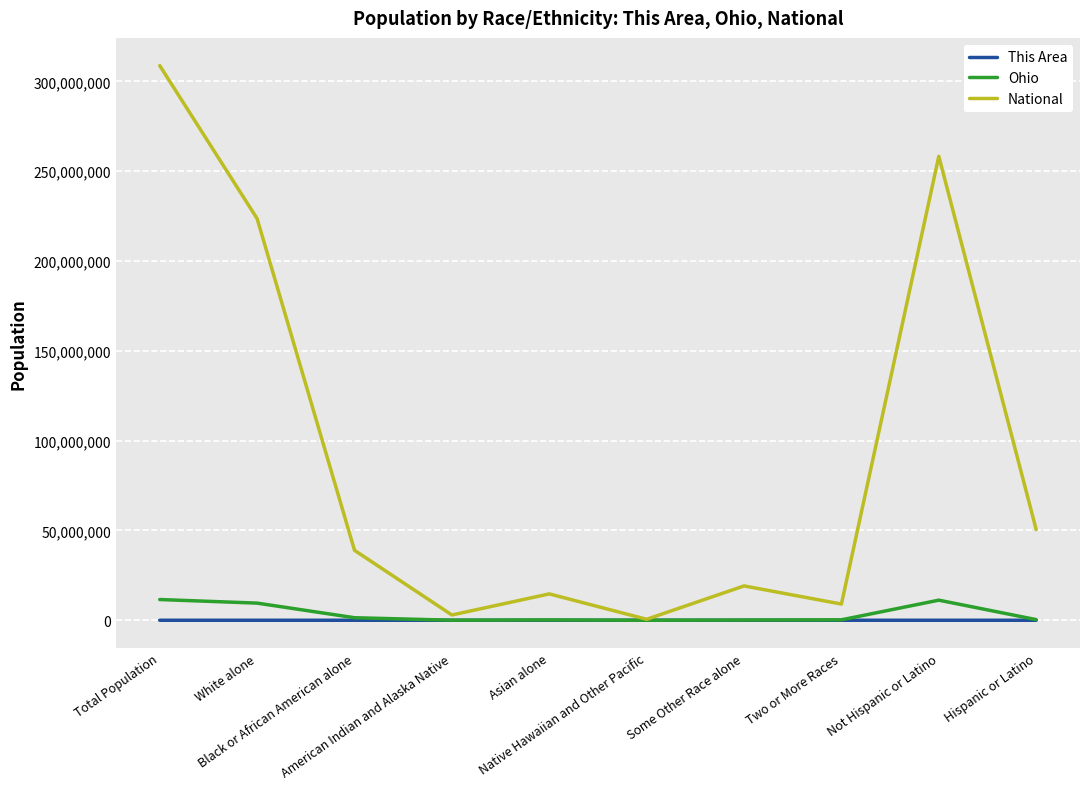

What is the greatest value displayed?

308745538